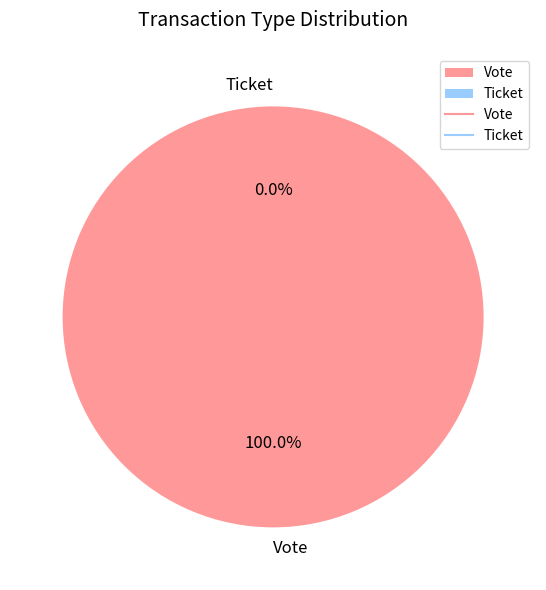

Which slice is the largest?

Vote